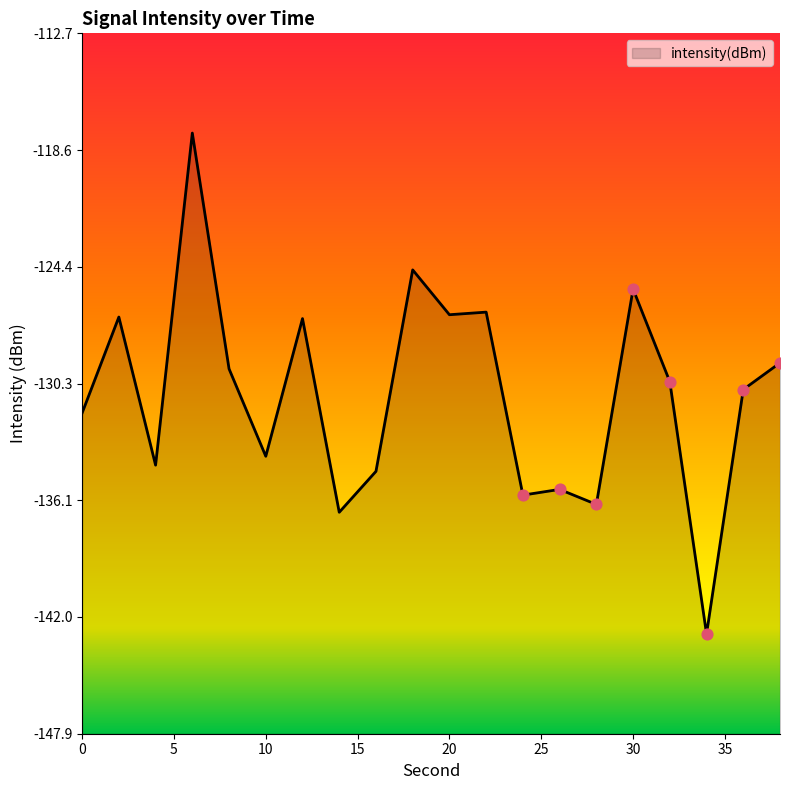

Between 2 and 8, which is larger?

2